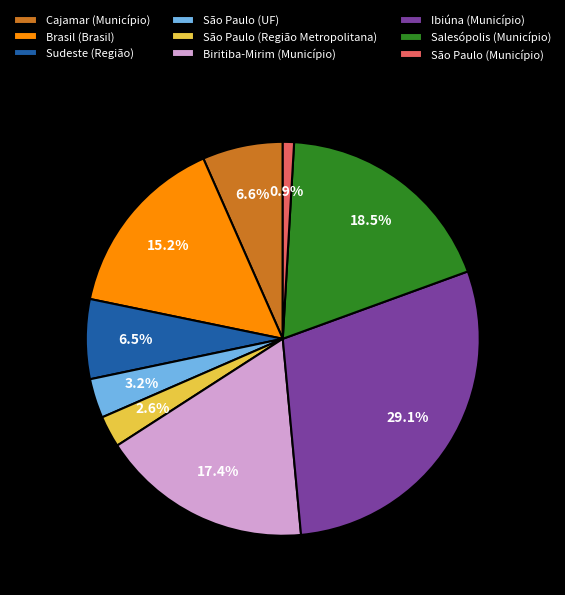

Count the number of slices in the pie.

9